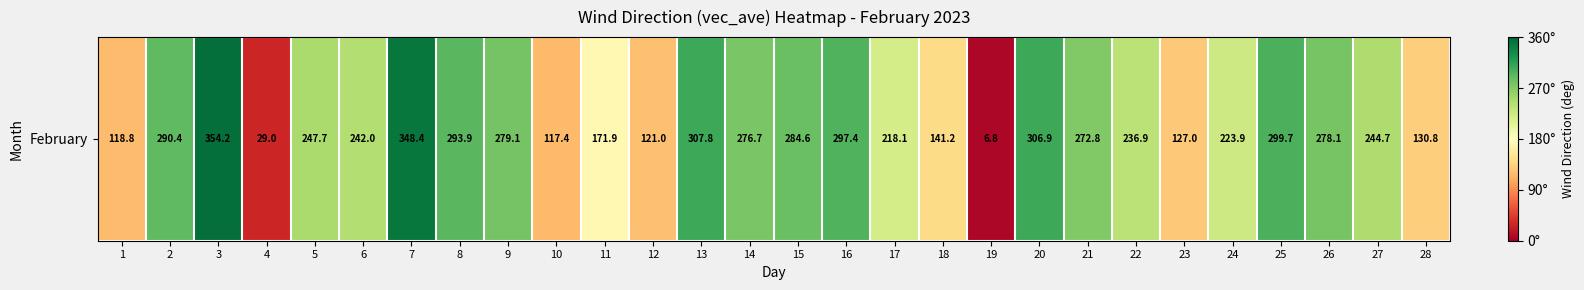

The chart shows a value of 60.9 at 6. True or false?

False